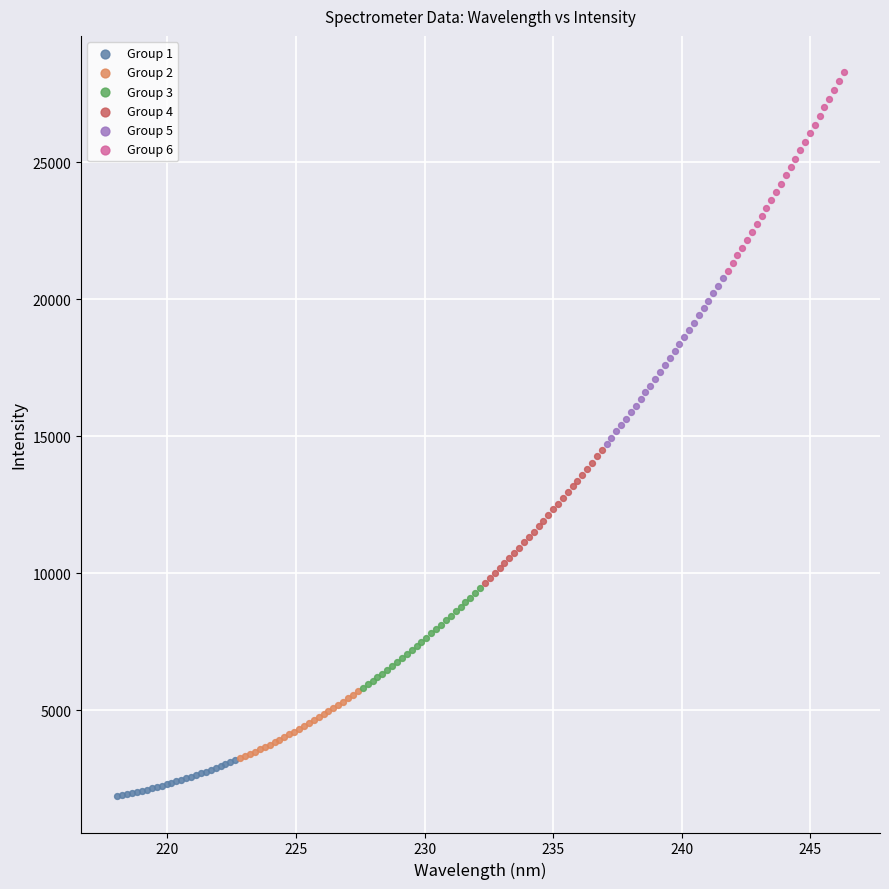

What are all the series names shown in the legend?

Group 1, Group 2, Group 3, Group 4, Group 5, Group 6